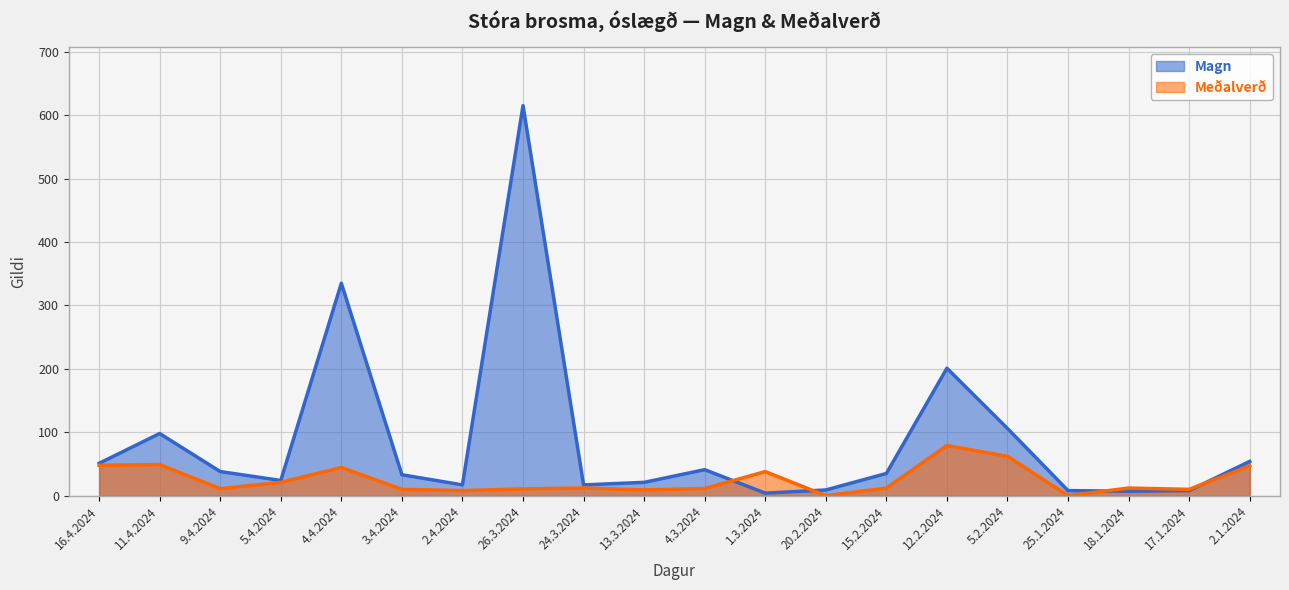

At which category does the chart reach its minimum across all series?

20.2.2024